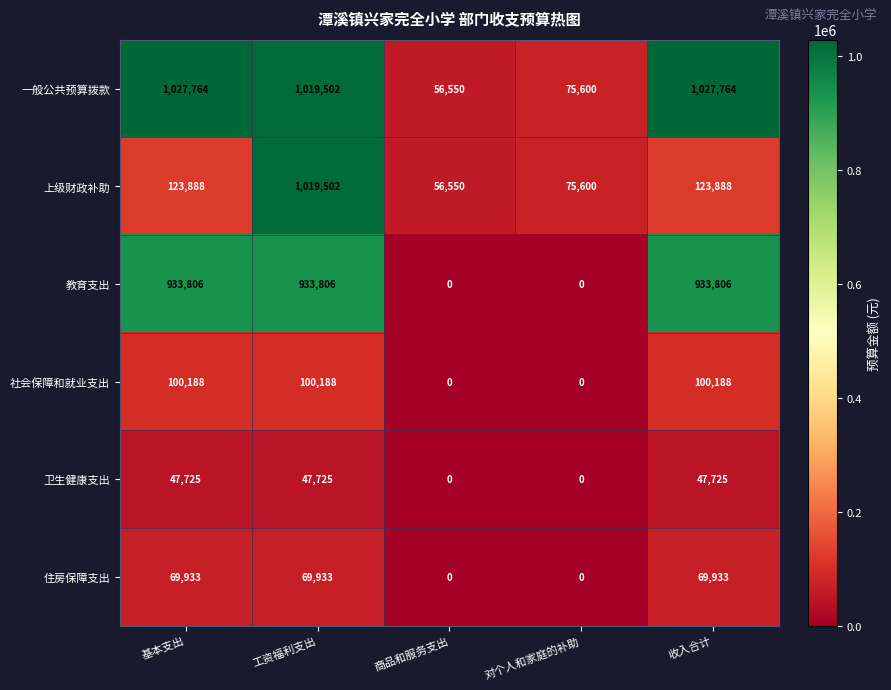

What is the difference between the 社会保障和就业支出 values at 收入合计 and 商品和服务支出?

100188